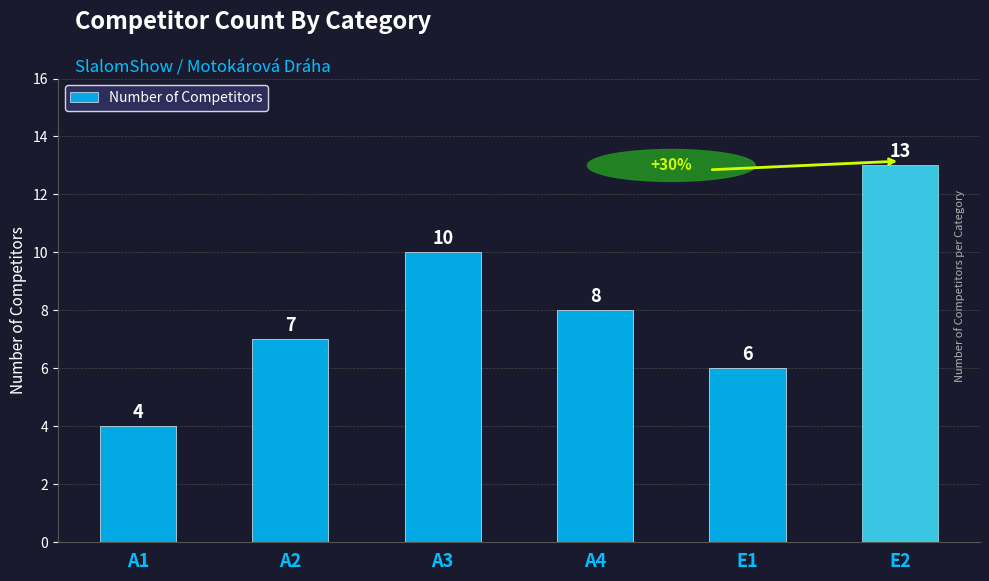

What is the approximate value at A4?

8